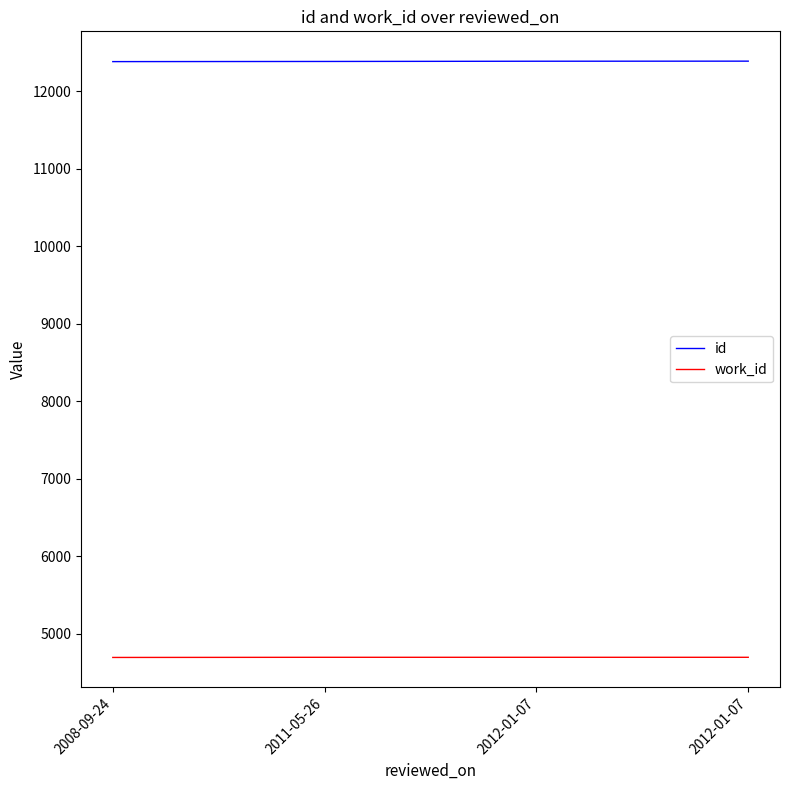

True or false: id has more than 0 interior local peaks.

False